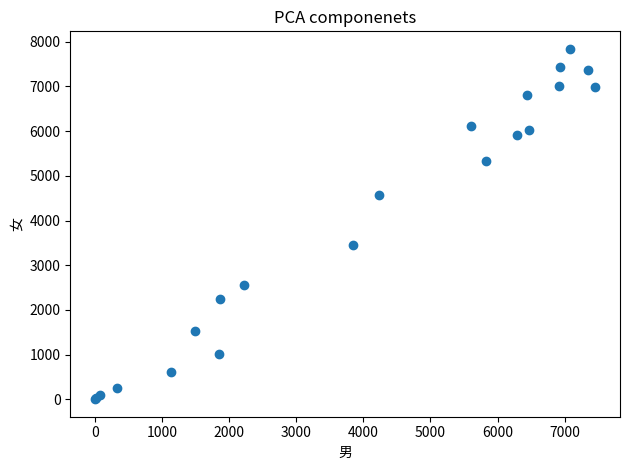

What Y value in the scatter plot is closest to 3921?

3455